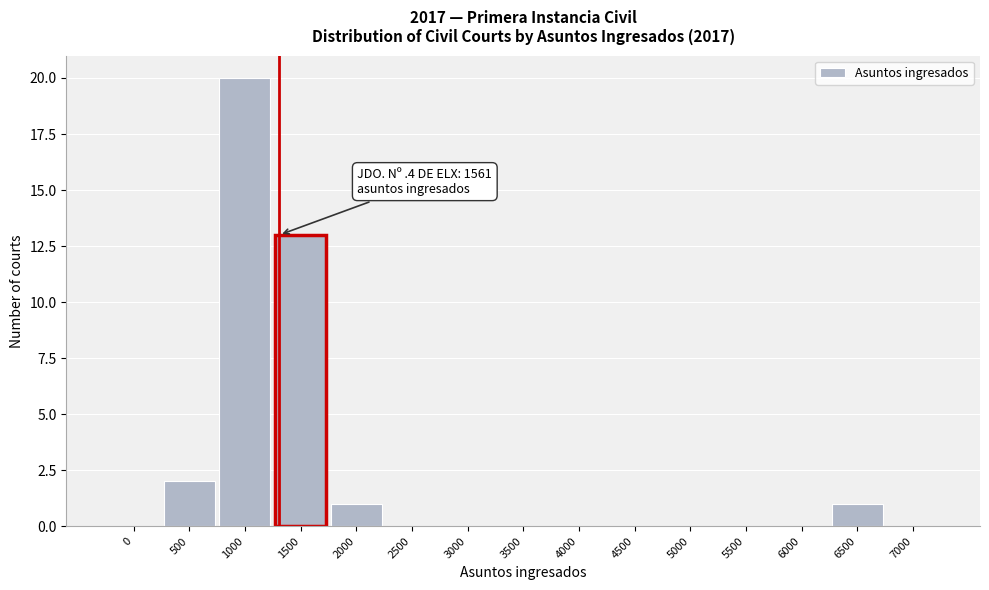

Reading right to left, what are all the values shown in this chart?

7000=0	6500=1	6000=0	5500=0	5000=0	4500=0	4000=0	3500=0	3000=0	2500=0	2000=1	1500=13	1000=20	500=2	0=0